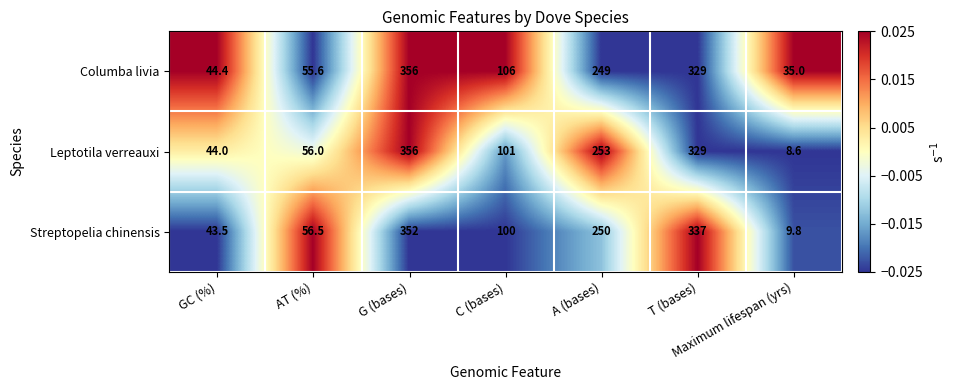

The Leptotila verreauxi series shows 418.3 at A (bases). True or false?

False